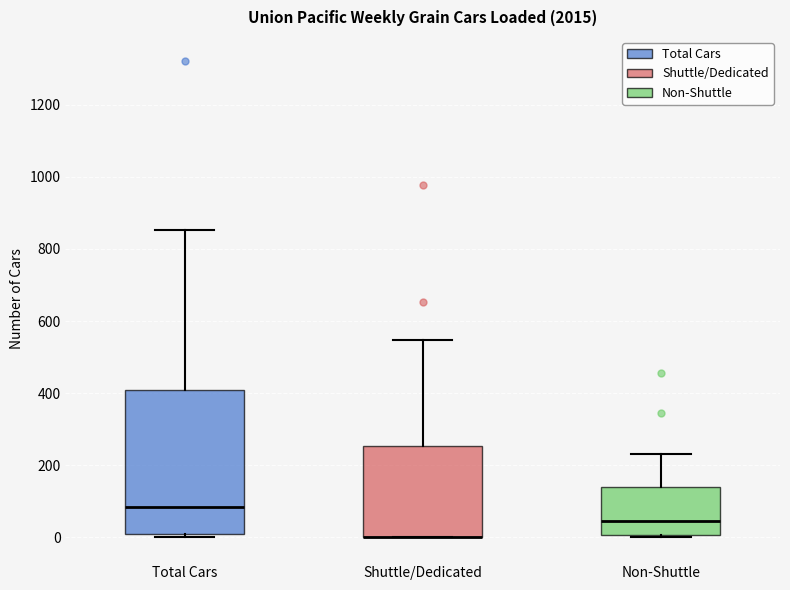

Where does the median line of the box for Non-Shuttle sit on the y-axis? The values are not printed on the chart, so give them approximately, as read against the axis.

40